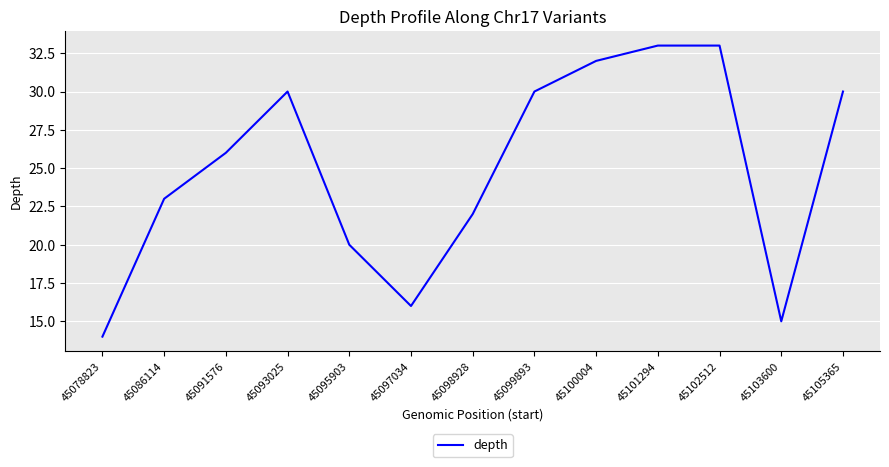

What is the difference between the maximum and minimum values?

19